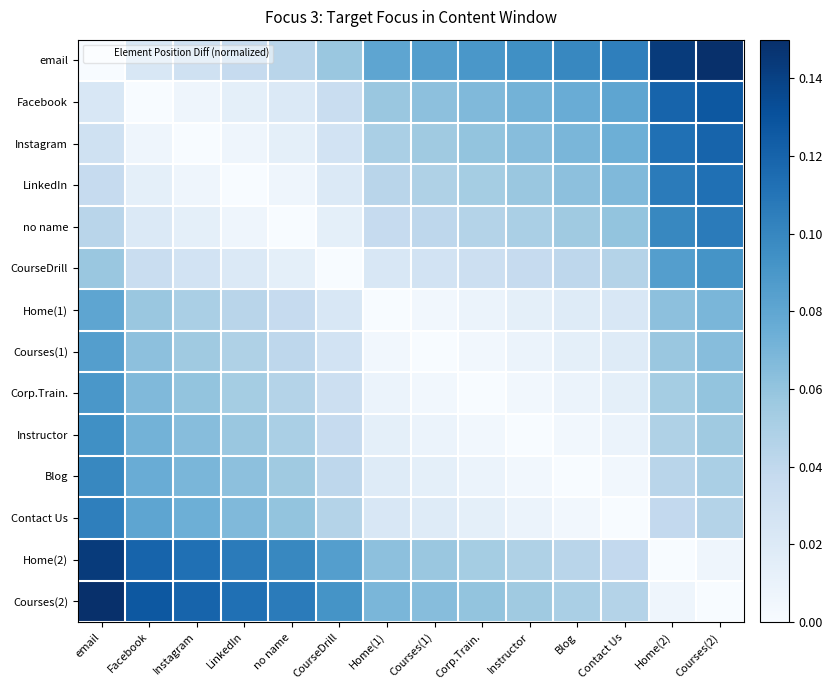

Reading right to left, what are all the values shown in this chart?

email: Courses(2)=0.1	Home(2)=0.1	Contact Us=0.1	Blog=0.1	Instructor=0.1	Corp.Train.=0.1	Courses(1)=0.1	Home(1)=0.1	CourseDrill=0.1	no name=0.0	LinkedIn=0.0	Instagram=0.0	Facebook=0.0	email=0.0
Facebook: Courses(2)=0.1	Home(2)=0.1	Contact Us=0.1	Blog=0.1	Instructor=0.1	Corp.Train.=0.1	Courses(1)=0.1	Home(1)=0.1	CourseDrill=0.0	no name=0.0	LinkedIn=0.0	Instagram=0.0	Facebook=0.0	email=0.0
Instagram: Courses(2)=0.1	Home(2)=0.1	Contact Us=0.1	Blog=0.1	Instructor=0.1	Corp.Train.=0.1	Courses(1)=0.1	Home(1)=0.1	CourseDrill=0.0	no name=0.0	LinkedIn=0.0	Instagram=0.0	Facebook=0.0	email=0.0
LinkedIn: Courses(2)=0.1	Home(2)=0.1	Contact Us=0.1	Blog=0.1	Instructor=0.1	Corp.Train.=0.1	Courses(1)=0.0	Home(1)=0.0	CourseDrill=0.0	no name=0.0	LinkedIn=0.0	Instagram=0.0	Facebook=0.0	email=0.0
no name: Courses(2)=0.1	Home(2)=0.1	Contact Us=0.1	Blog=0.1	Instructor=0.1	Corp.Train.=0.0	Courses(1)=0.0	Home(1)=0.0	CourseDrill=0.0	no name=0.0	LinkedIn=0.0	Instagram=0.0	Facebook=0.0	email=0.0
CourseDrill: Courses(2)=0.1	Home(2)=0.1	Contact Us=0.0	Blog=0.0	Instructor=0.0	Corp.Train.=0.0	Courses(1)=0.0	Home(1)=0.0	CourseDrill=0.0	no name=0.0	LinkedIn=0.0	Instagram=0.0	Facebook=0.0	email=0.1
Home(1): Courses(2)=0.1	Home(2)=0.1	Contact Us=0.0	Blog=0.0	Instructor=0.0	Corp.Train.=0.0	Courses(1)=0.0	Home(1)=0.0	CourseDrill=0.0	no name=0.0	LinkedIn=0.0	Instagram=0.1	Facebook=0.1	email=0.1
Courses(1): Courses(2)=0.1	Home(2)=0.1	Contact Us=0.0	Blog=0.0	Instructor=0.0	Corp.Train.=0.0	Courses(1)=0.0	Home(1)=0.0	CourseDrill=0.0	no name=0.0	LinkedIn=0.0	Instagram=0.1	Facebook=0.1	email=0.1
Corp.Train.: Courses(2)=0.1	Home(2)=0.1	Contact Us=0.0	Blog=0.0	Instructor=0.0	Corp.Train.=0.0	Courses(1)=0.0	Home(1)=0.0	CourseDrill=0.0	no name=0.0	LinkedIn=0.1	Instagram=0.1	Facebook=0.1	email=0.1
Instructor: Courses(2)=0.1	Home(2)=0.0	Contact Us=0.0	Blog=0.0	Instructor=0.0	Corp.Train.=0.0	Courses(1)=0.0	Home(1)=0.0	CourseDrill=0.0	no name=0.1	LinkedIn=0.1	Instagram=0.1	Facebook=0.1	email=0.1
Blog: Courses(2)=0.1	Home(2)=0.0	Contact Us=0.0	Blog=0.0	Instructor=0.0	Corp.Train.=0.0	Courses(1)=0.0	Home(1)=0.0	CourseDrill=0.0	no name=0.1	LinkedIn=0.1	Instagram=0.1	Facebook=0.1	email=0.1
Contact Us: Courses(2)=0.0	Home(2)=0.0	Contact Us=0.0	Blog=0.0	Instructor=0.0	Corp.Train.=0.0	Courses(1)=0.0	Home(1)=0.0	CourseDrill=0.0	no name=0.1	LinkedIn=0.1	Instagram=0.1	Facebook=0.1	email=0.1
Home(2): Courses(2)=0.0	Home(2)=0.0	Contact Us=0.0	Blog=0.0	Instructor=0.0	Corp.Train.=0.1	Courses(1)=0.1	Home(1)=0.1	CourseDrill=0.1	no name=0.1	LinkedIn=0.1	Instagram=0.1	Facebook=0.1	email=0.1
Courses(2): Courses(2)=0.0	Home(2)=0.0	Contact Us=0.0	Blog=0.1	Instructor=0.1	Corp.Train.=0.1	Courses(1)=0.1	Home(1)=0.1	CourseDrill=0.1	no name=0.1	LinkedIn=0.1	Instagram=0.1	Facebook=0.1	email=0.1